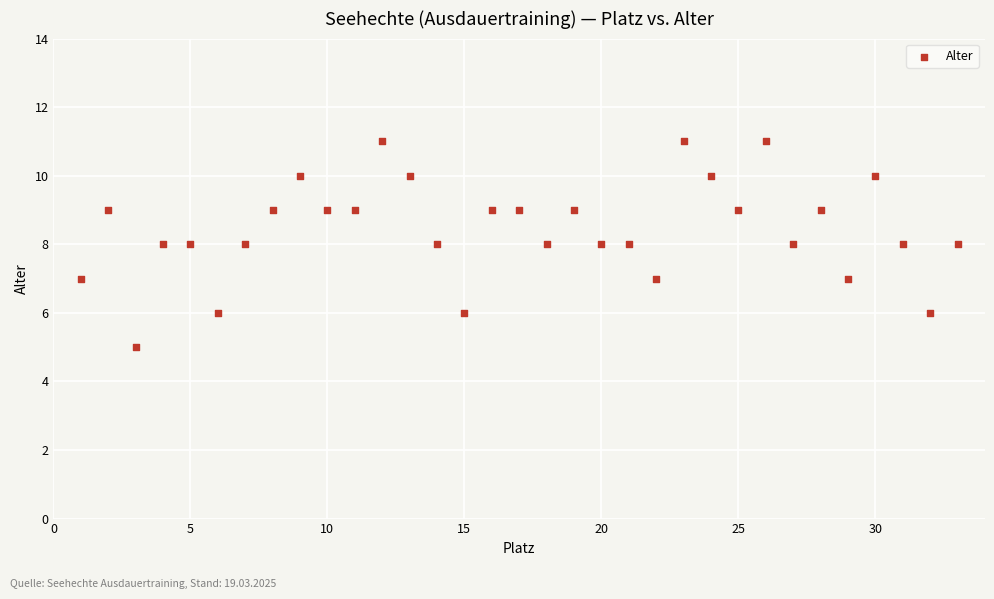

What is the range of X values (max minus min)?

32